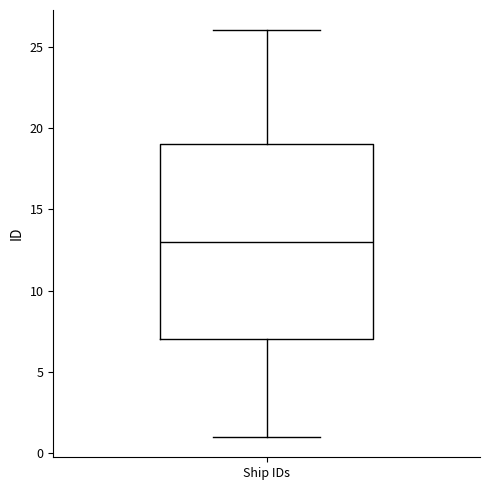

Where does the upper whisker of the box for Ship IDs end on the y-axis? The values are not printed on the chart, so give them approximately, as read against the axis.

26